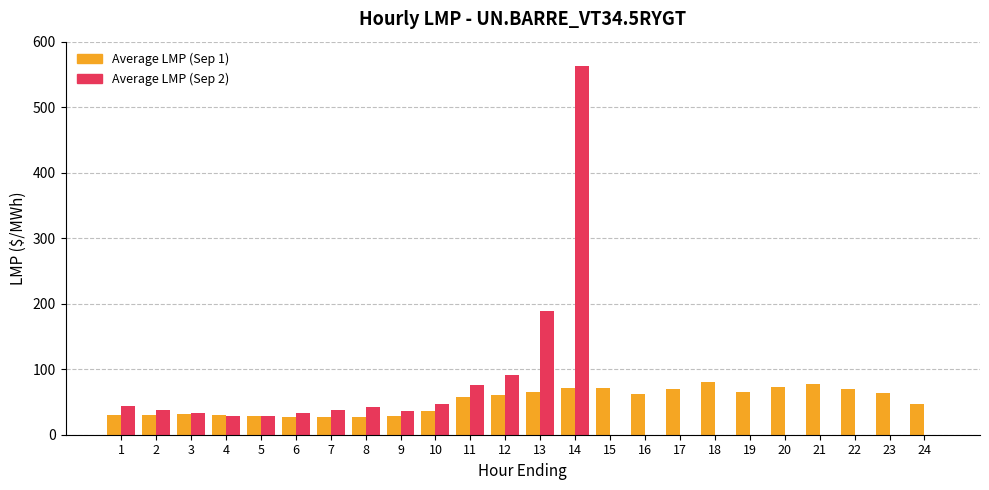

Is the value of Average LMP (Sep 2) at 5 greater than the value of Average LMP (Sep 1) at 13?

No